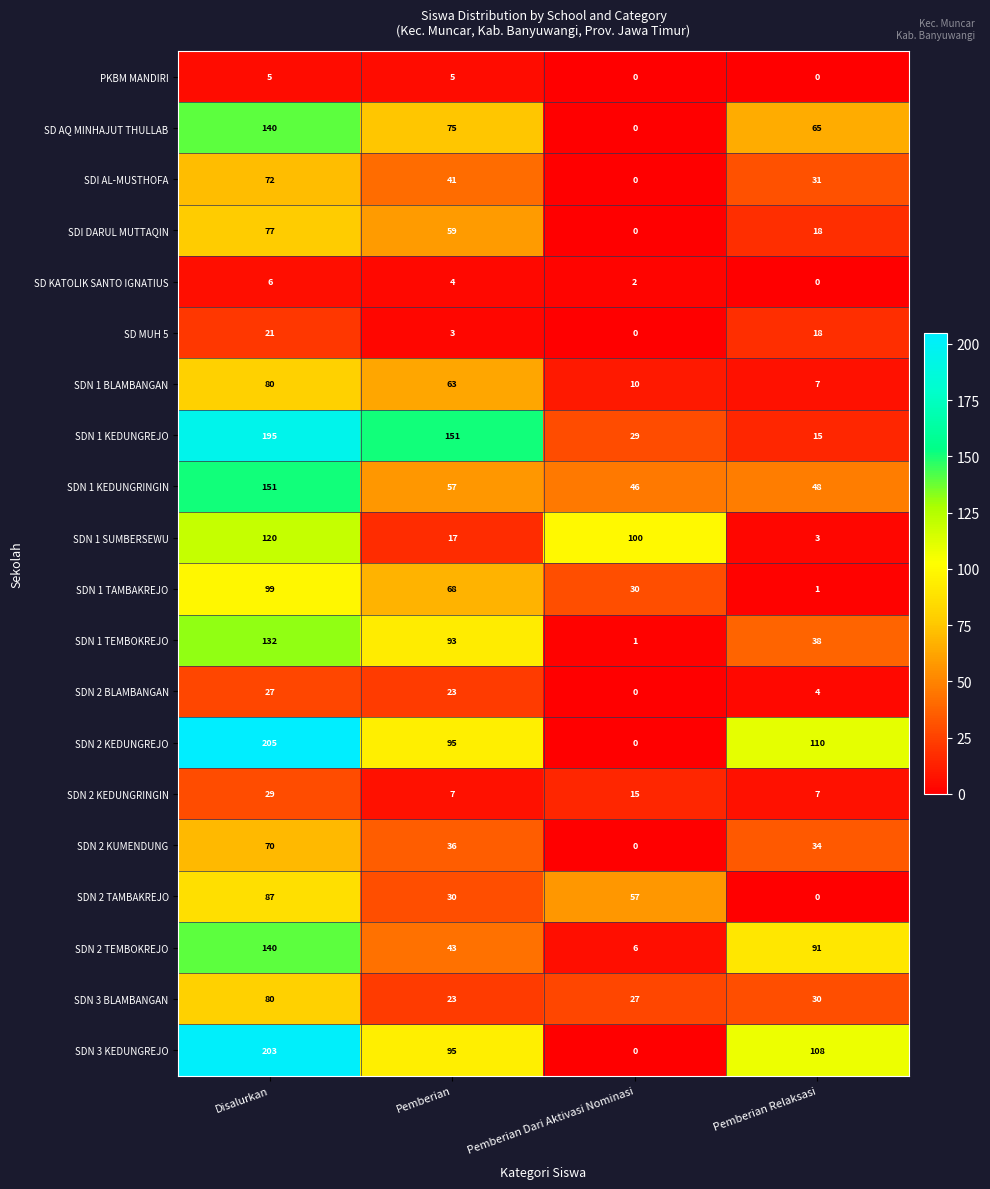

The value of SD AQ MINHAJUT THULLAB at Pemberian is 75. True or false?

True